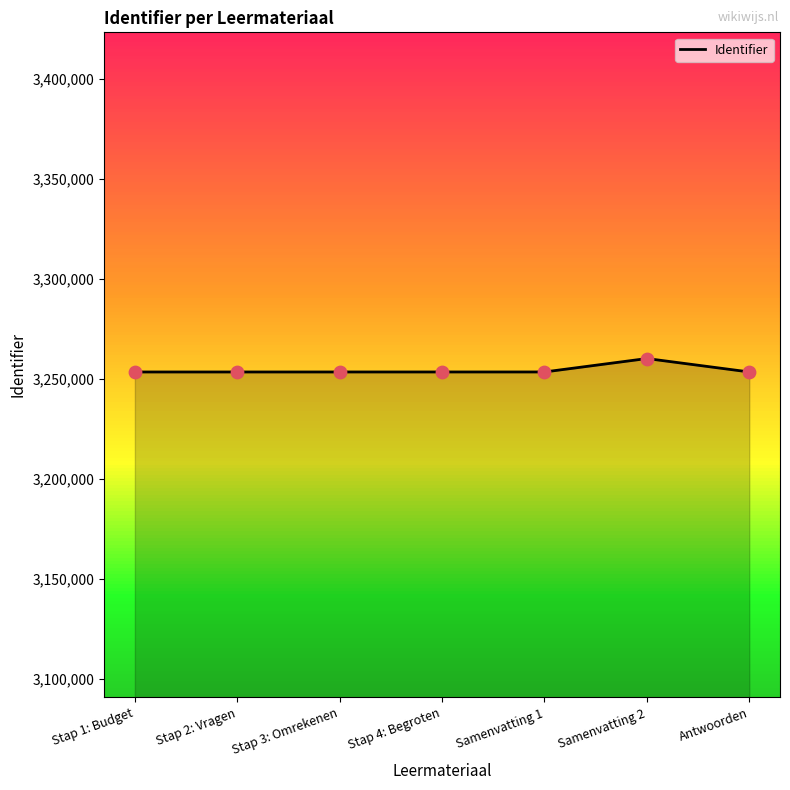

What is the change in value from Stap 1: Budget to Antwoorden?

+10